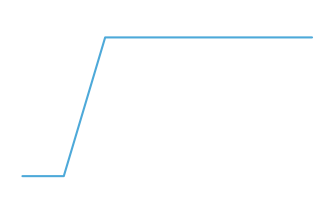

Rank the categories by value from lowest to highest.

0, 1, 2, 3, 4, 5, 6, 7